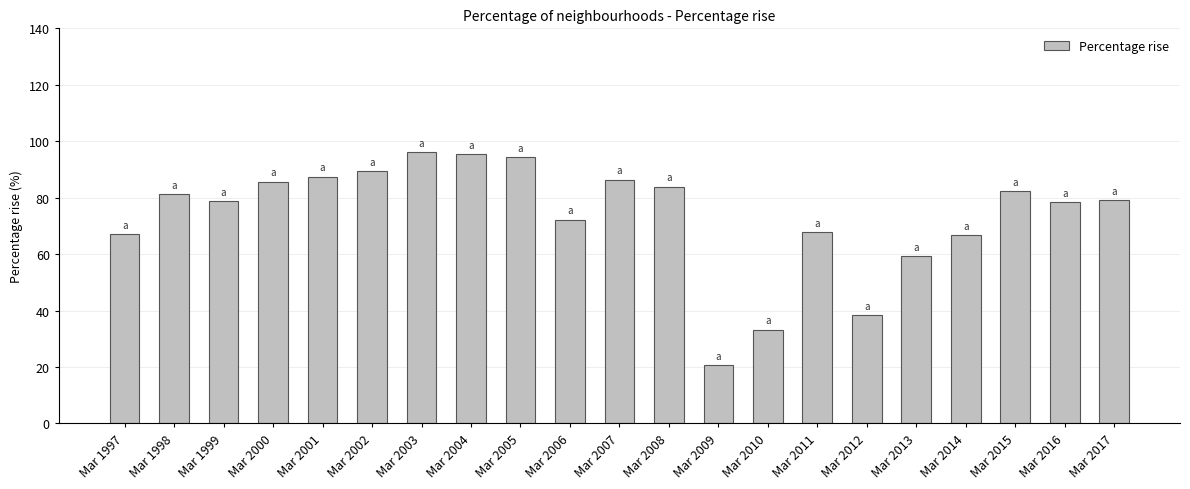

What is the difference between the maximum and minimum values?

75.4